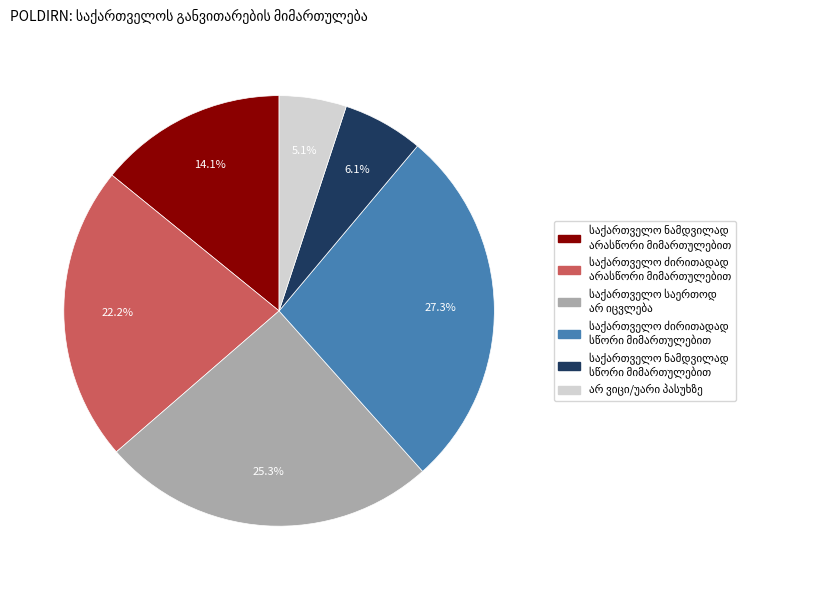

Is there any slice that represents more than half of the pie?

No